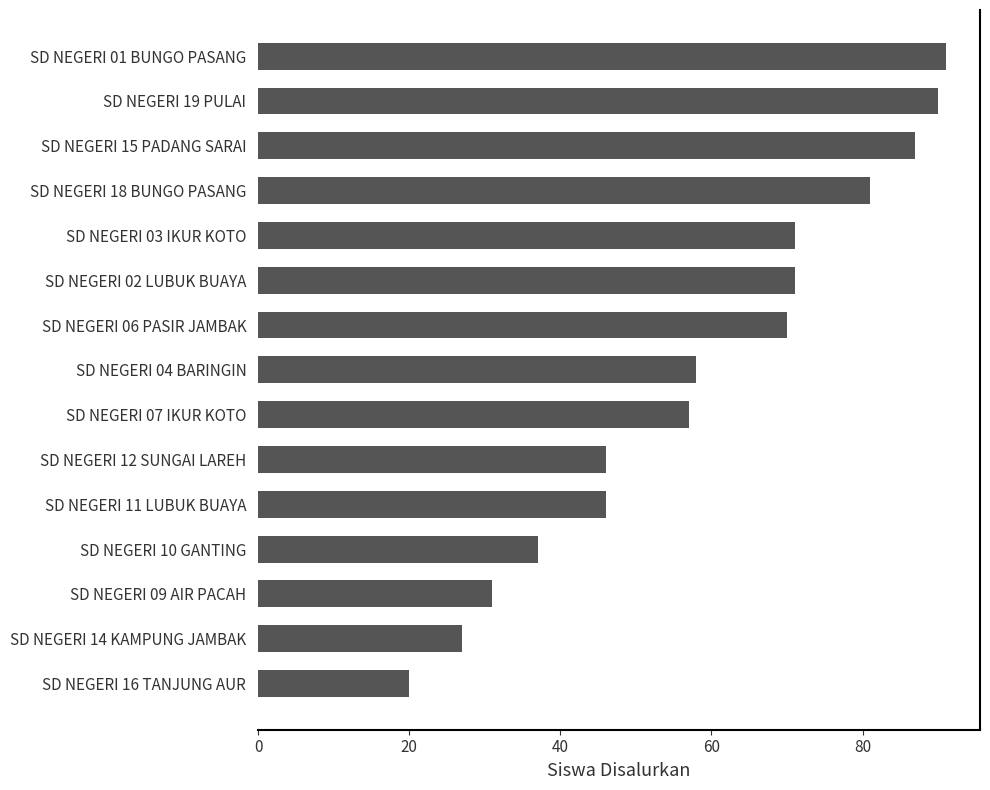

Reading top to bottom, extract all data points from this chart.

SD NEGERI 01 BUNGO PASANG=91	SD NEGERI 19 PULAI=90	SD NEGERI 15 PADANG SARAI=87	SD NEGERI 18 BUNGO PASANG=81	SD NEGERI 03 IKUR KOTO=71	SD NEGERI 02 LUBUK BUAYA=71	SD NEGERI 06 PASIR JAMBAK=70	SD NEGERI 04 BARINGIN=58	SD NEGERI 07 IKUR KOTO=57	SD NEGERI 12 SUNGAI LAREH=46	SD NEGERI 11 LUBUK BUAYA=46	SD NEGERI 10 GANTING=37	SD NEGERI 09 AIR PACAH=31	SD NEGERI 14 KAMPUNG JAMBAK=27	SD NEGERI 16 TANJUNG AUR=20